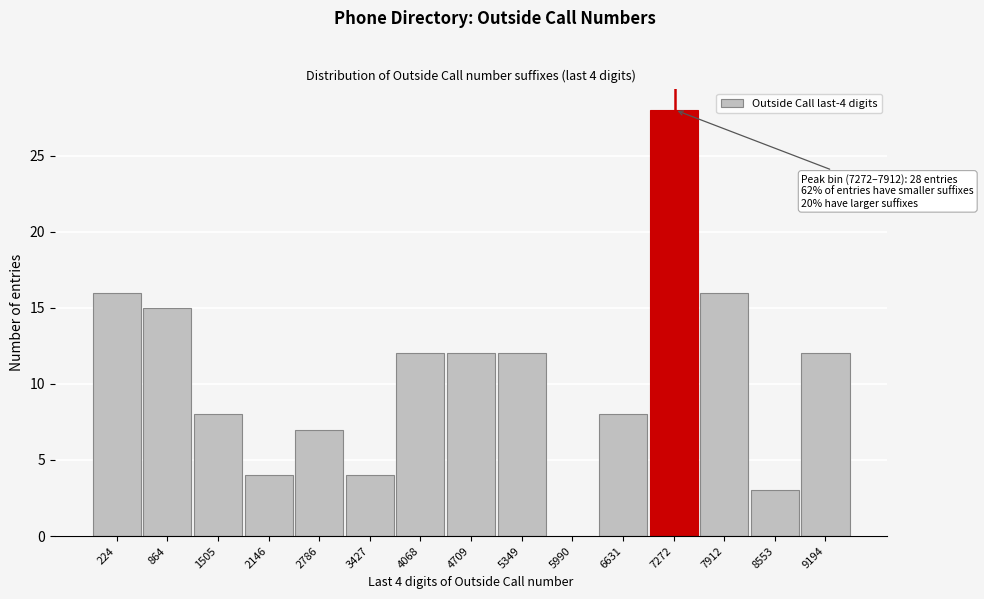

Reading left to right, what are all the values shown in this chart?

224=16	864=15	1505=8	2146=4	2786=7	3427=4	4068=12	4709=12	5349=12	5990=0	6631=8	7272=28	7912=16	8553=3	9194=12